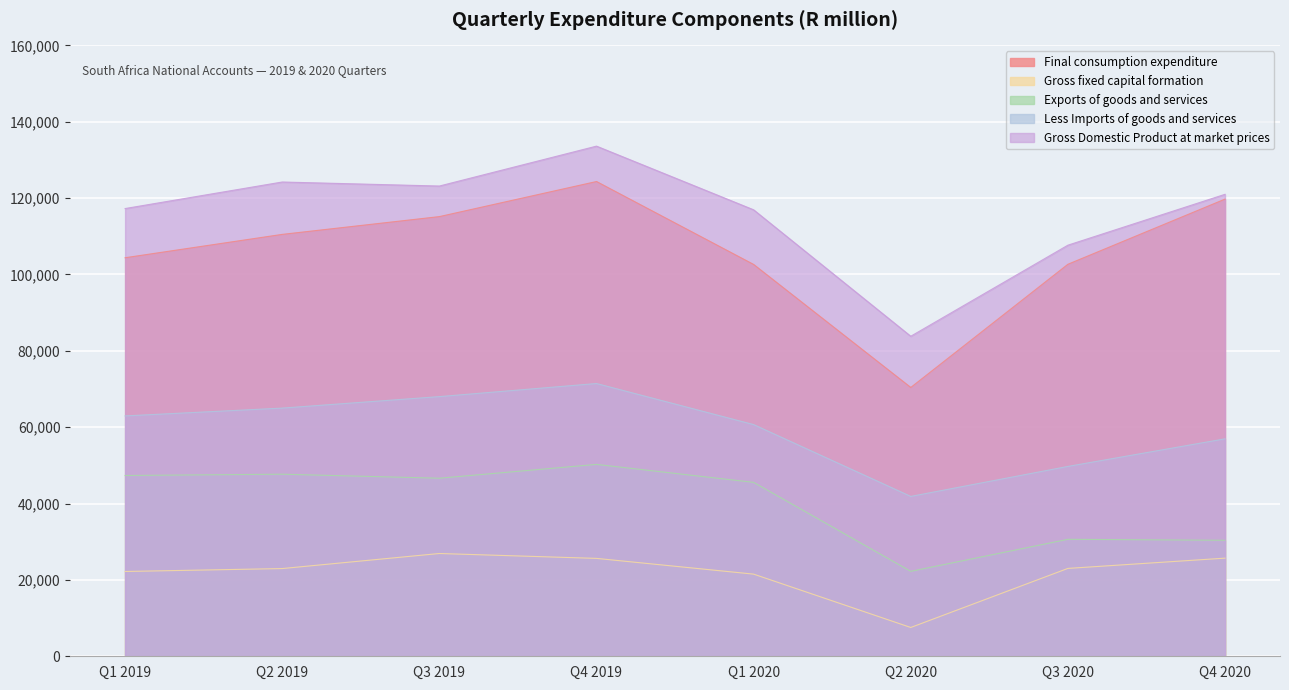

True or false: Less Imports of goods and services has more than 0 points higher than both neighbors.

True